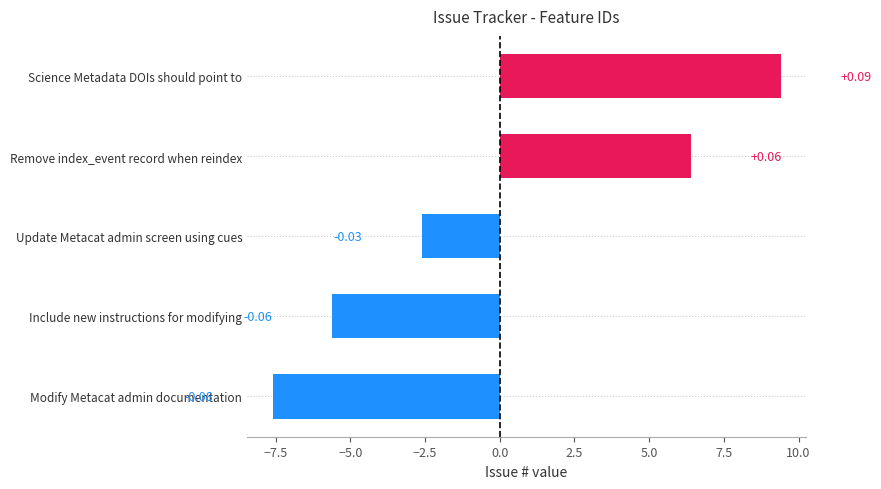

Are the bars horizontal?

Yes